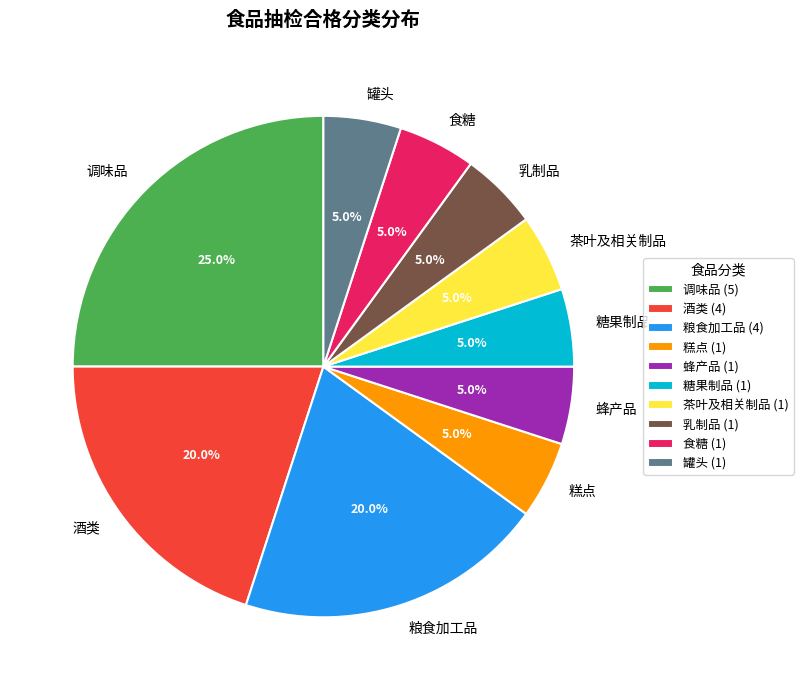

Is it true that 罐头 is 1% of the pie?

False